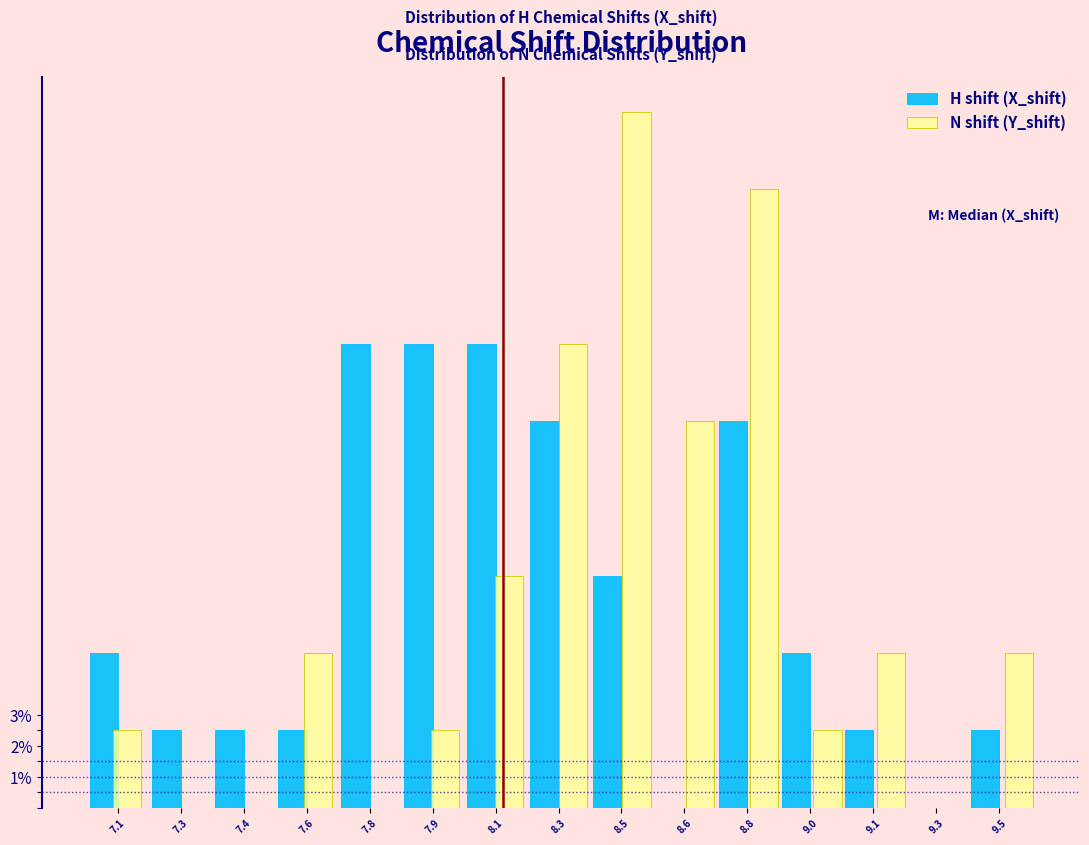

Reading right to left, what are all the values shown in this chart?

H shift (X_shift): 9.5=2.5	9.3=0.0	9.1=2.5	9.0=5.0	8.8=12.5	8.6=0.0	8.5=7.5	8.3=12.5	8.1=15.0	7.9=15.0	7.8=15.0	7.6=2.5	7.4=2.5	7.3=2.5	7.1=5.0
N shift (Y_shift): 9.5=5.0	9.3=0.0	9.1=5.0	9.0=2.5	8.8=20.0	8.6=12.5	8.5=22.5	8.3=15.0	8.1=7.5	7.9=2.5	7.8=0.0	7.6=5.0	7.4=0.0	7.3=0.0	7.1=2.5